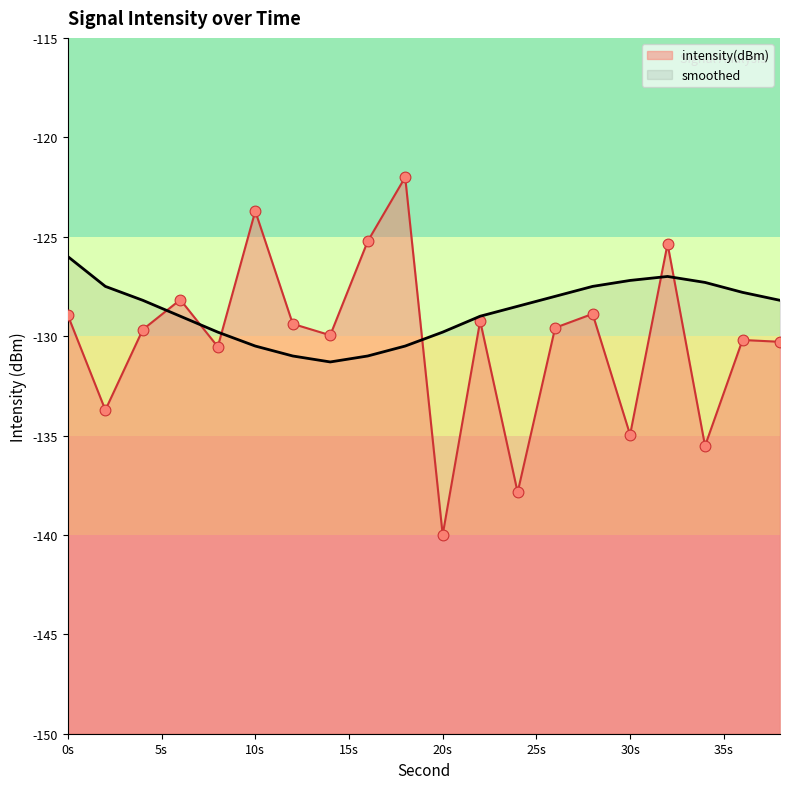

At how many categories does at least one series exceed -134?

20